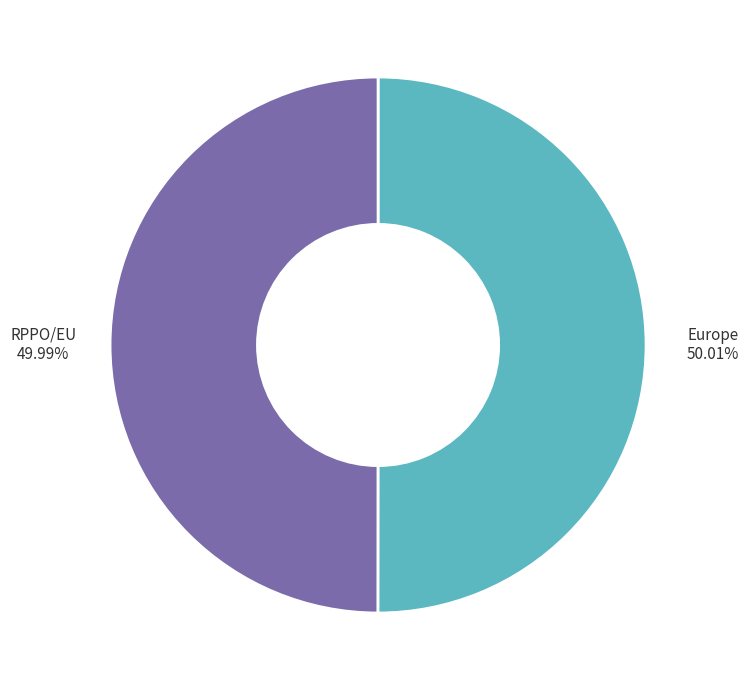

Is there a majority slice in this chart?

Yes